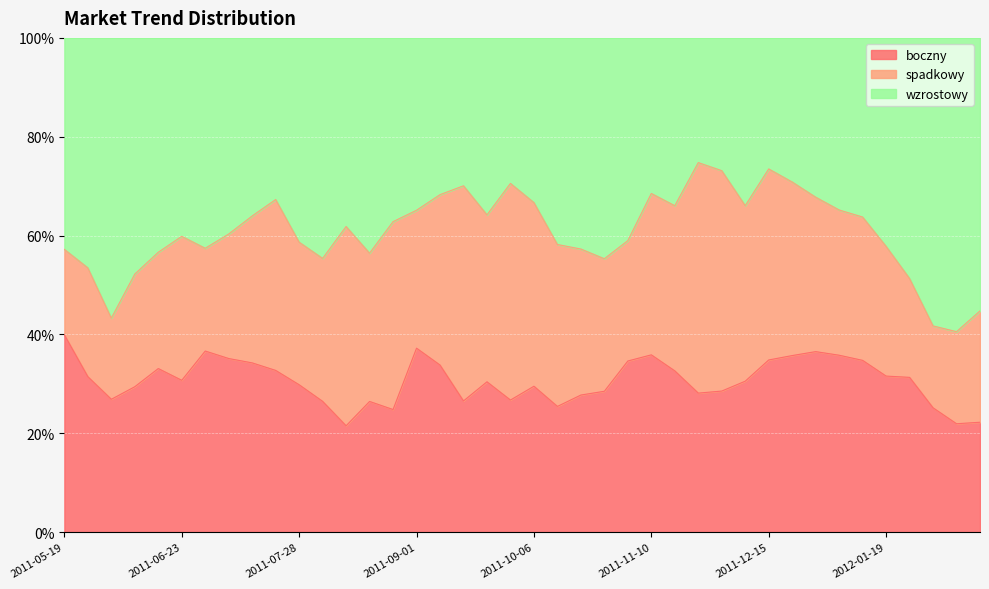

How many interior local peaks does the boczny series have?

8